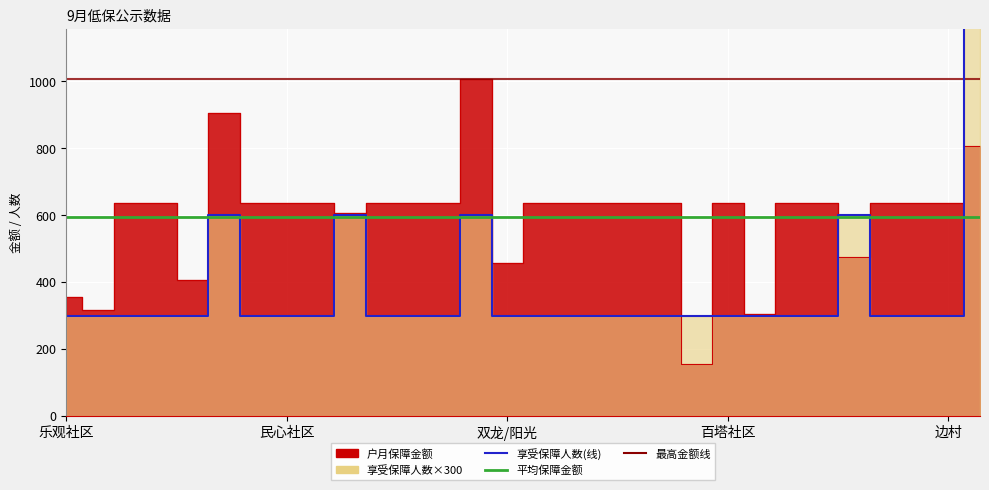

Which has a higher value, 23 or 28?

23